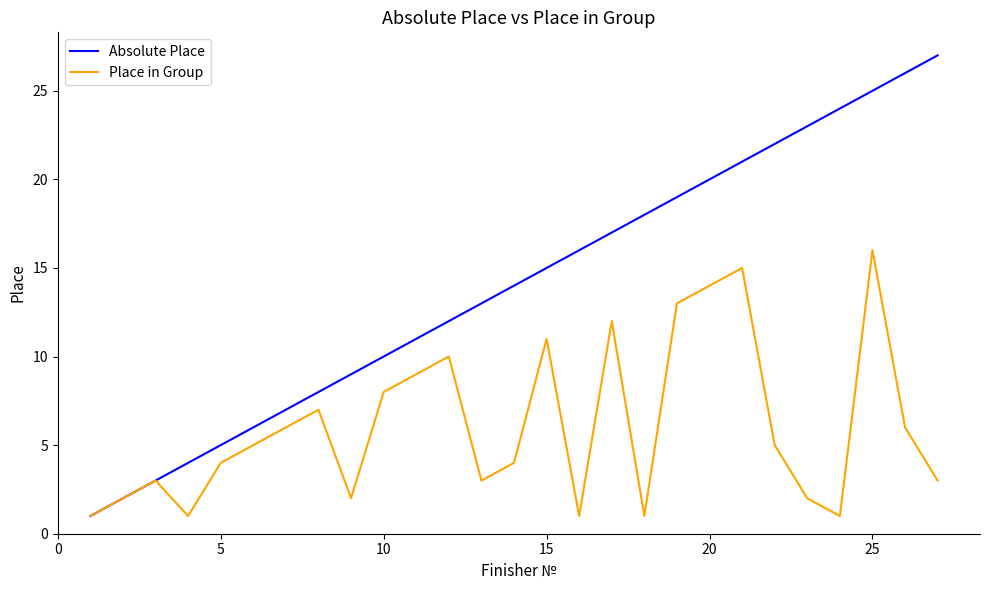

Which series has the largest total across all categories?

Absolute Place